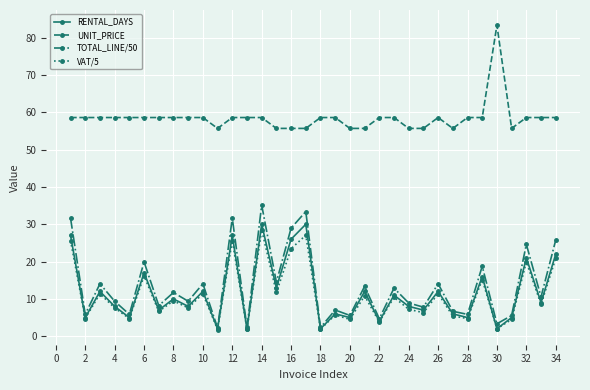

True or false: VAT/5 has more than 0 interior local peaks.

True